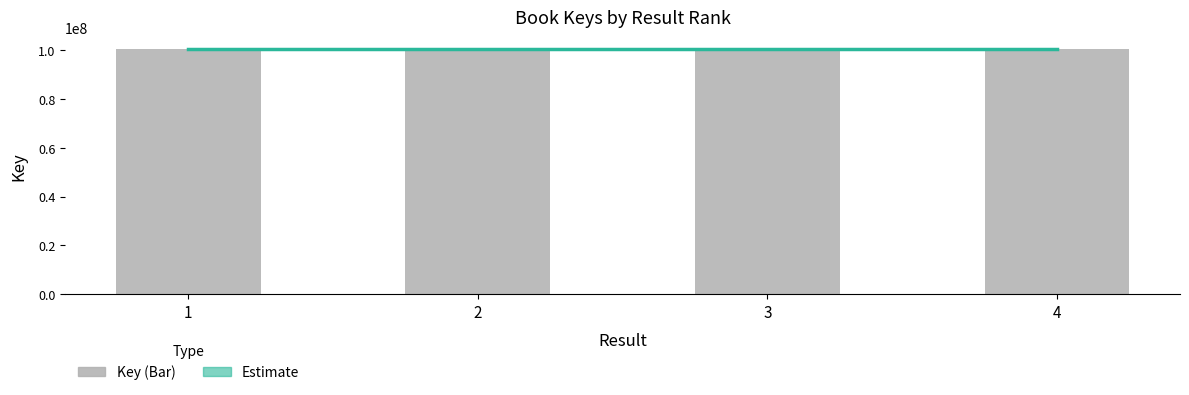

What is the difference between the second highest and second lowest values?

1531